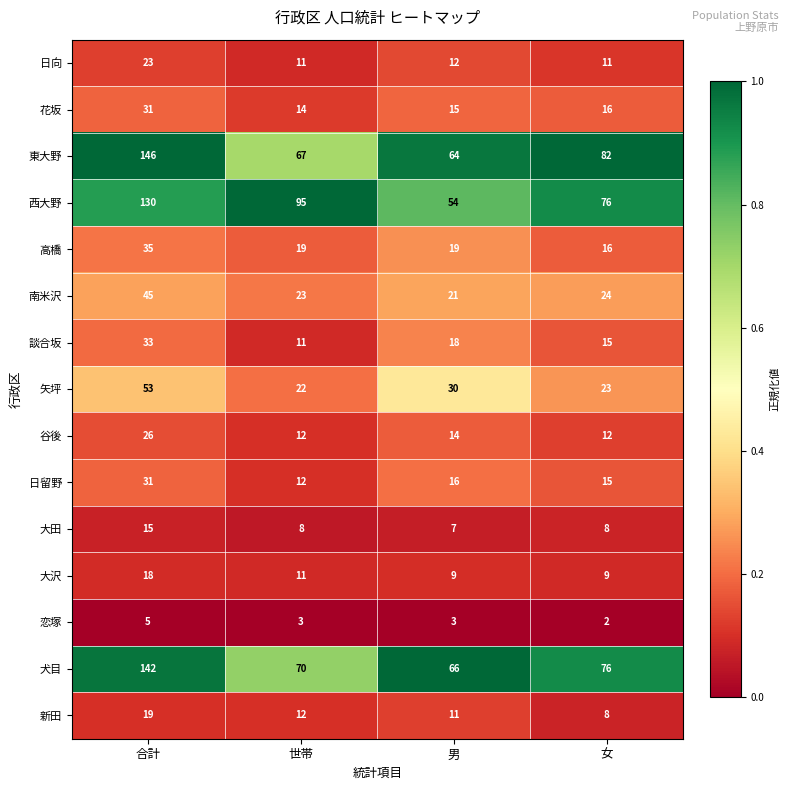

What is the maximum value for 日向?

23